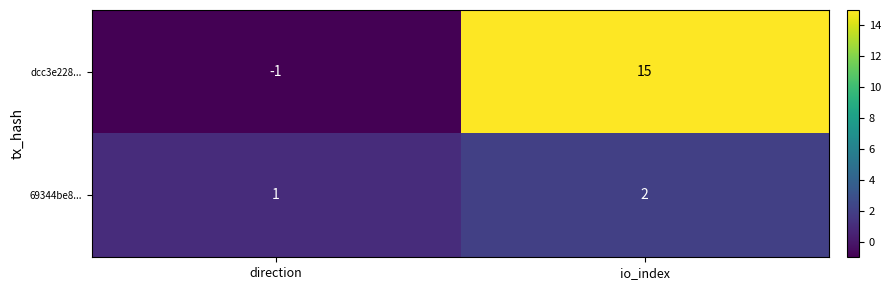

Which category has the lowest value in the dcc3e228... series?

direction